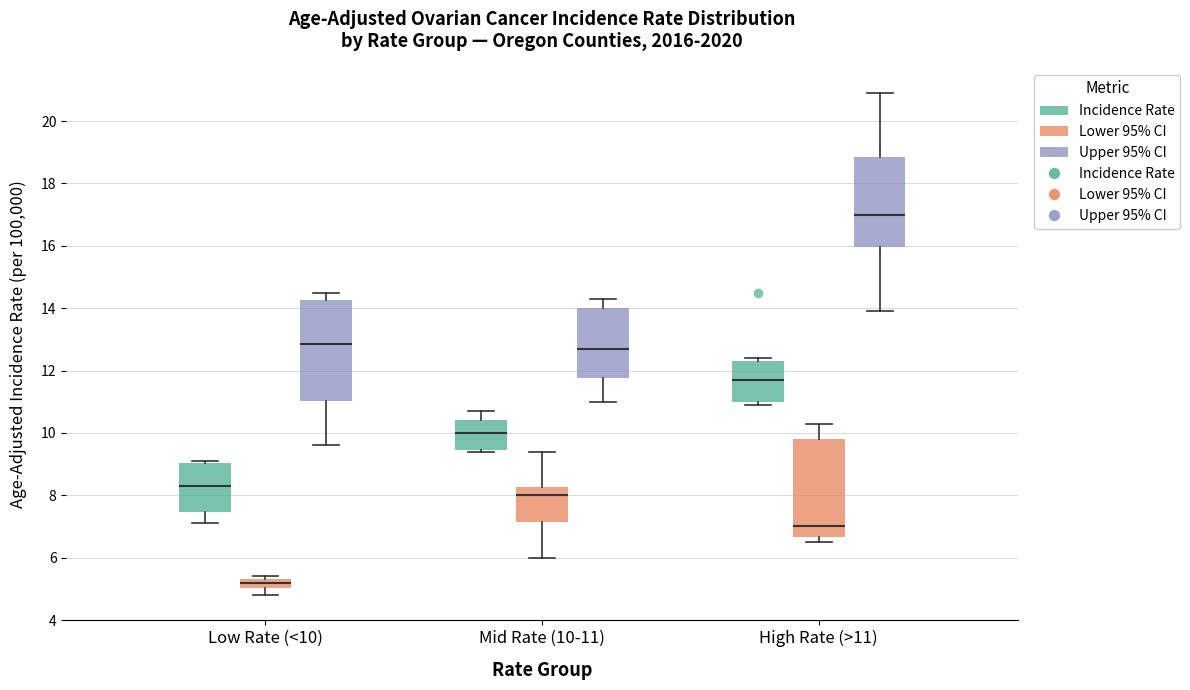

Where is the upper edge of the box for High Rate (>11) (Lower 95% CI) on the y-axis? The values are not printed on the chart, so give them approximately, as read against the axis.

9.8